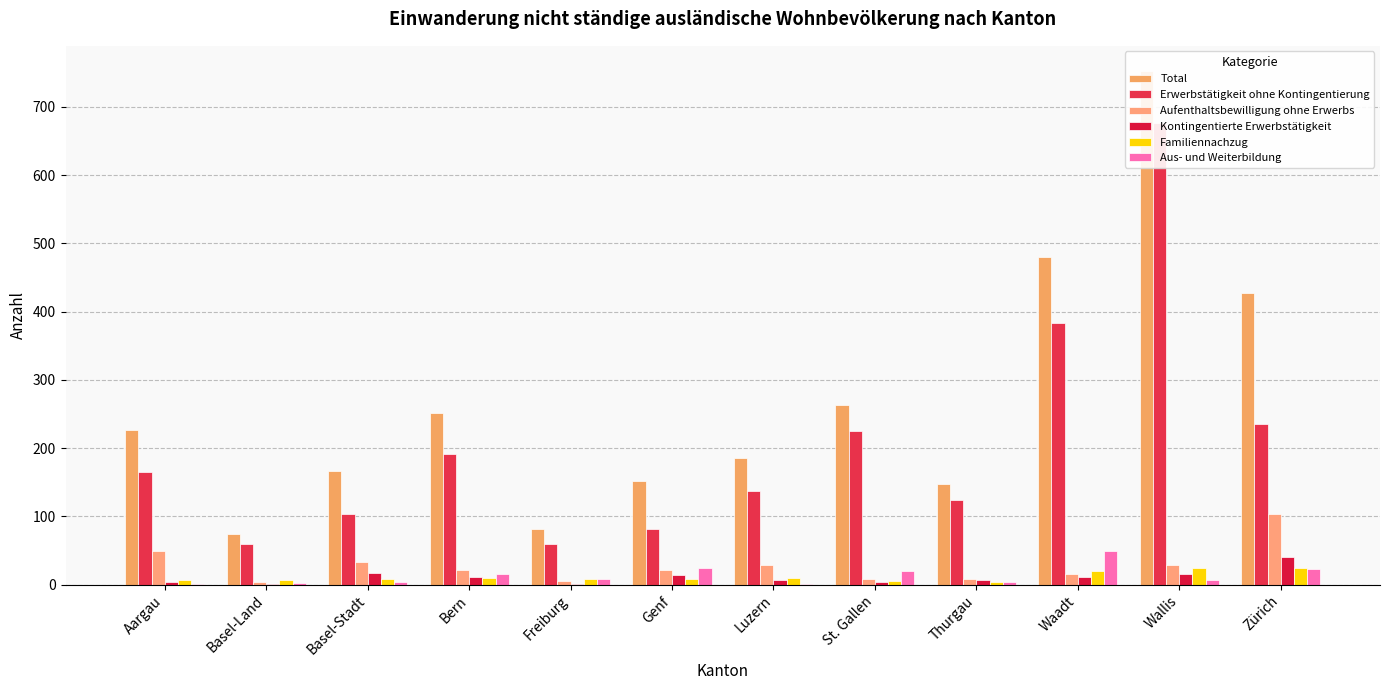

The value of Aus- und Weiterbildung at Luzern is 0. True or false?

False